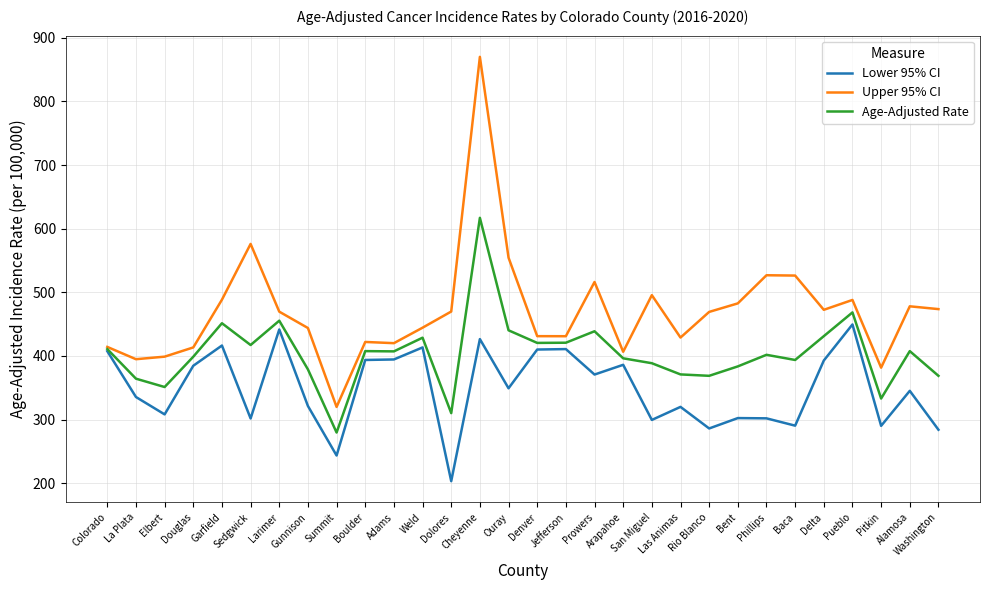

At which label does Age-Adjusted Rate reach its peak?

Cheyenne